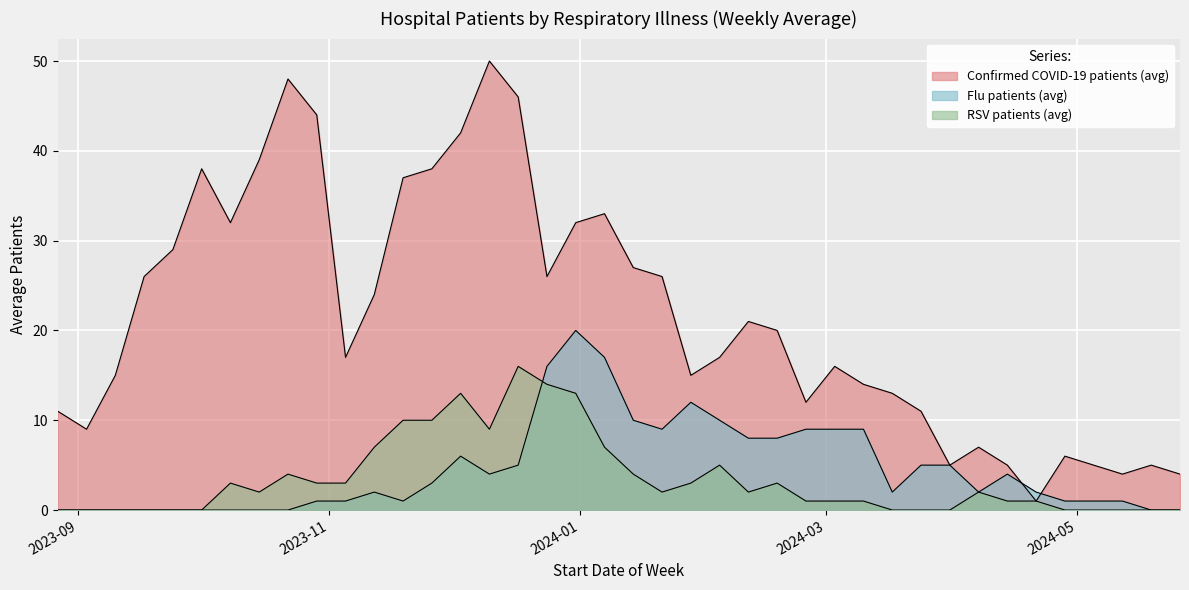

What is the difference between the RSV patients (avg) values at 2024-03-17 and 2023-12-24?

14